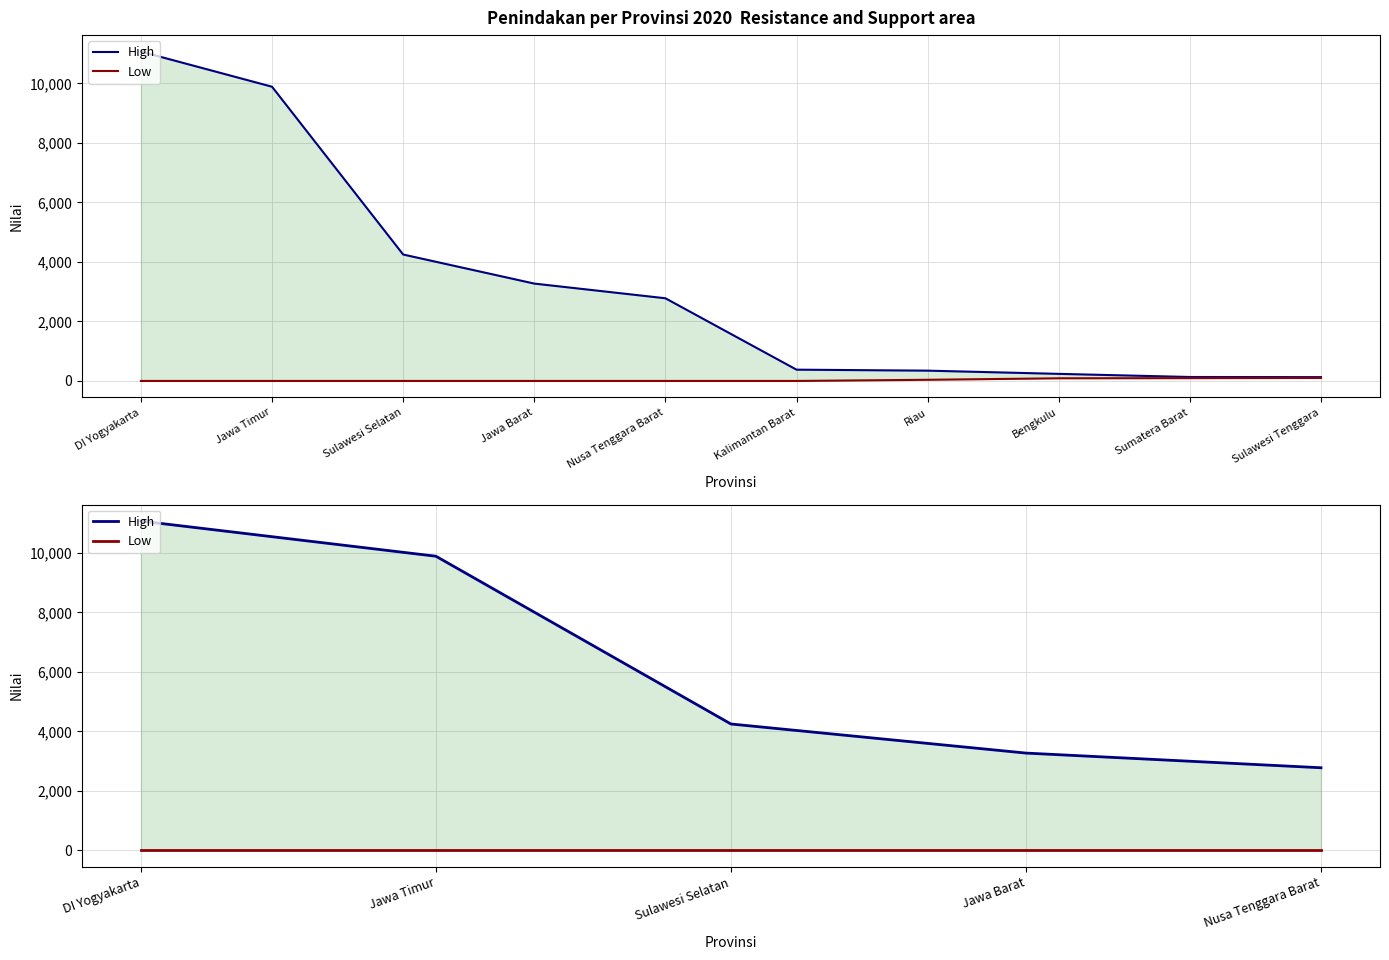

What is the approximate value of High at DI Yogyakarta, to the nearest 100?

11100